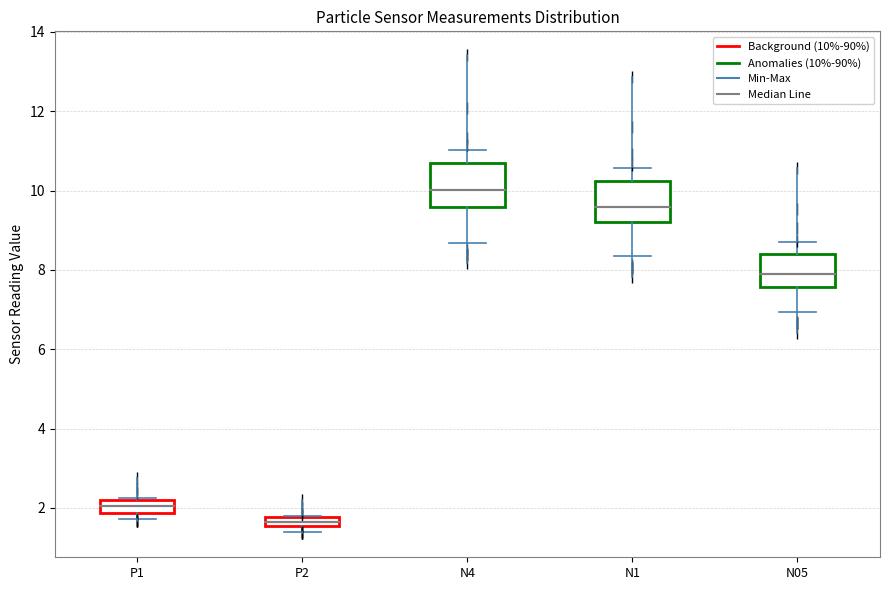

Which box has the highest median line?

N4